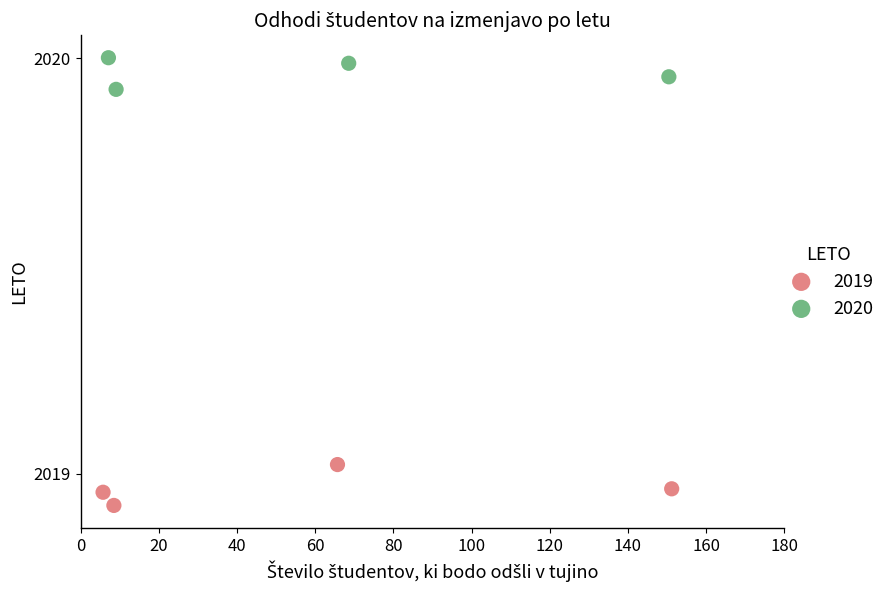

Which series reaches the minimum Y coordinate?

2019